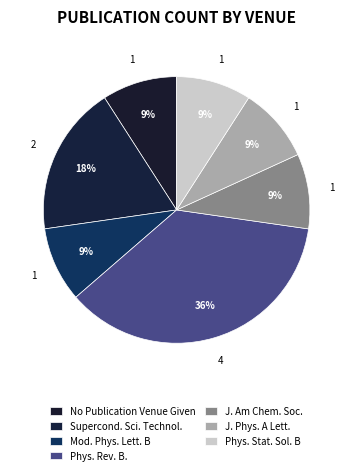

What is the smallest slice in the pie chart?

No Publication Venue Given